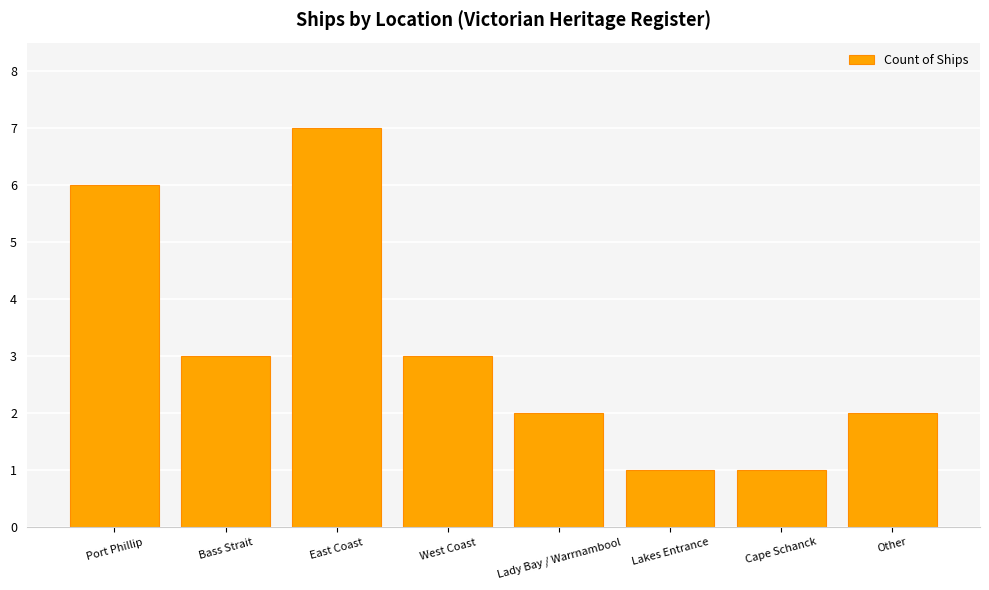

Where does the data first go above 3?

Port Phillip